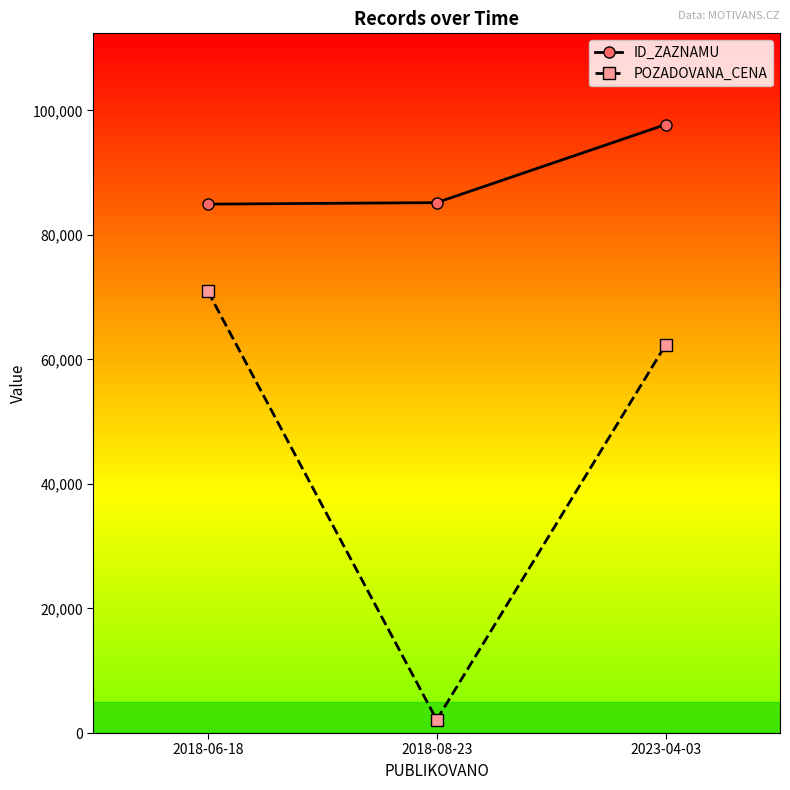

Which series changed the most between 2018-06-18 and 2023-04-03?

ID_ZAZNAMU